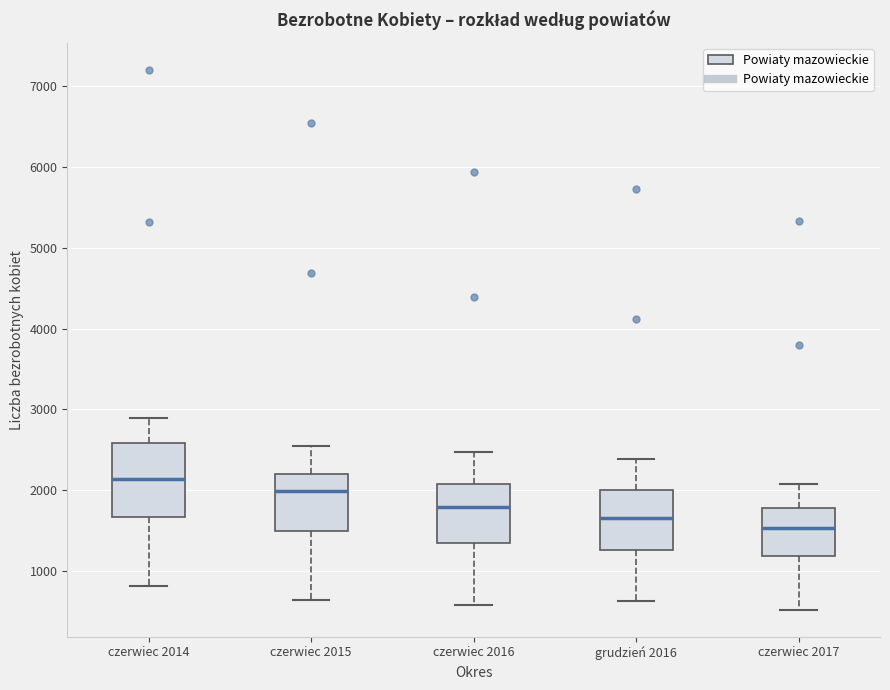

Where does the median line of the box for czerwiec 2017 sit on the y-axis? The values are not printed on the chart, so give them approximately, as read against the axis.

1500